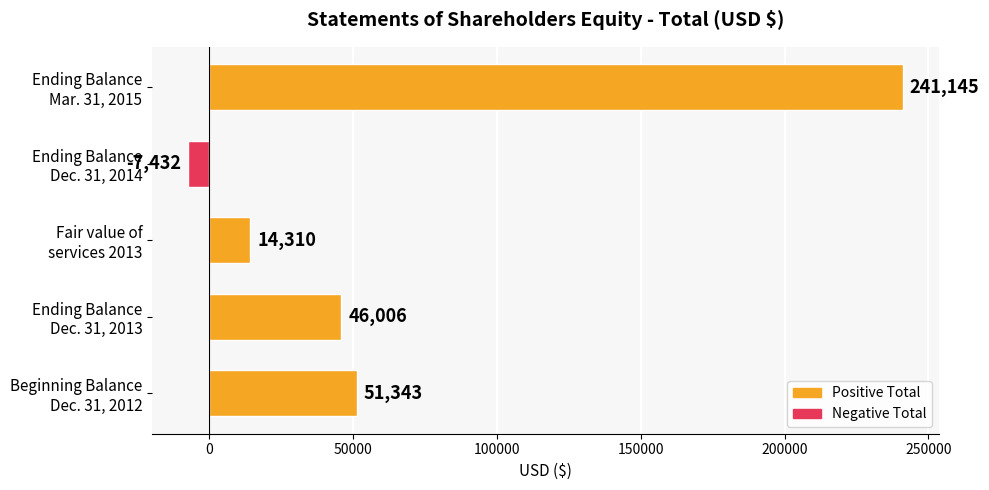

What is the minimum value shown in the chart?

-7432